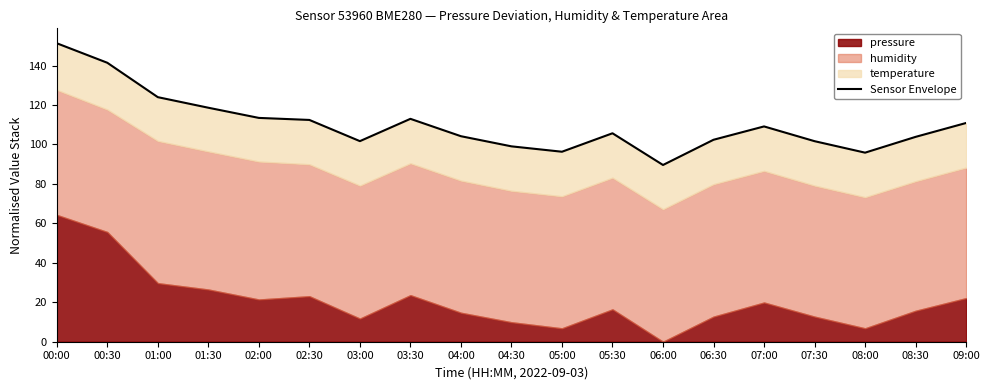

How many data points are above 105?

10